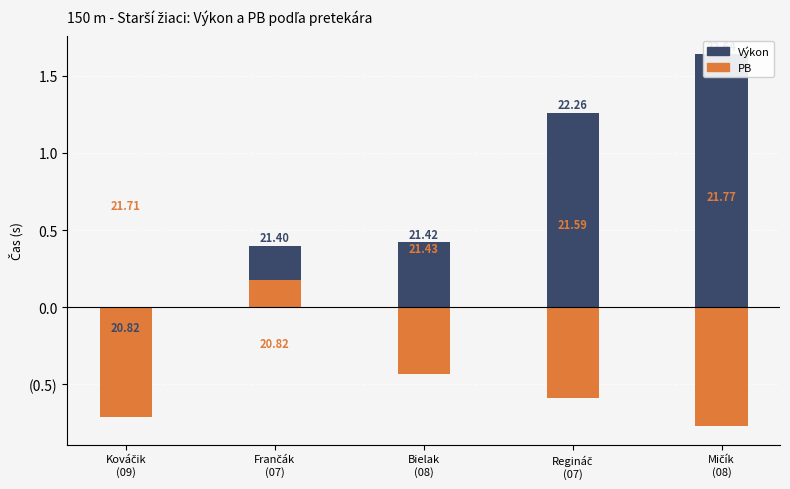

What is the difference between the maximum and minimum values in the PB series?

0.9